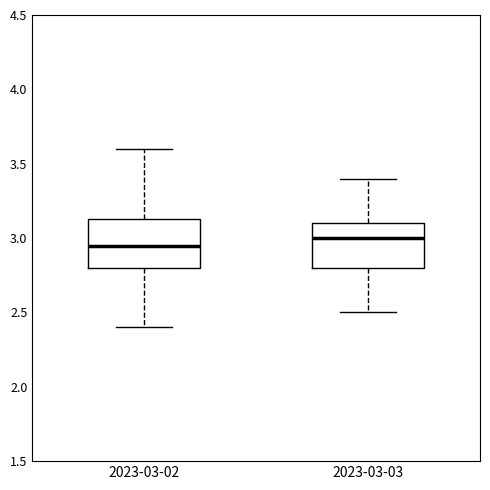

Reading left to right, transcribe this box plot: for each box, give where its median line is, the range the box spans, and where its two whiskers end, as read against the y-axis. The values are not printed on the chart, so give them approximately, as read against the axis.

2023-03-02: median 2.95, box 2.80 to 3.15, whiskers 2.40 to 3.60
2023-03-03: median 3.00, box 2.80 to 3.10, whiskers 2.50 to 3.40